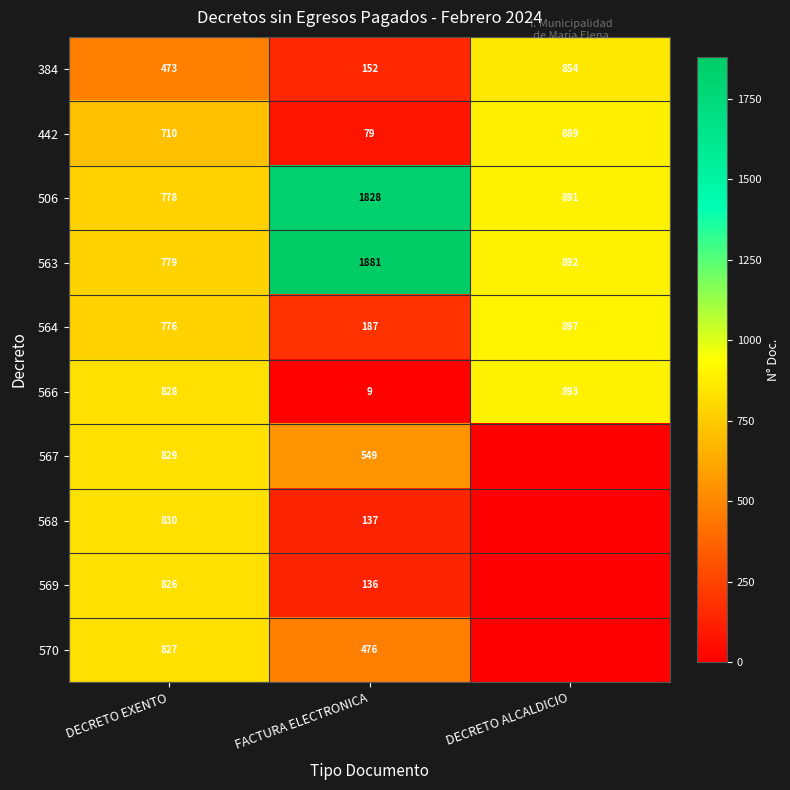

Read the 564 value at DECRETO ALCALDICIO, to the nearest 50.

900